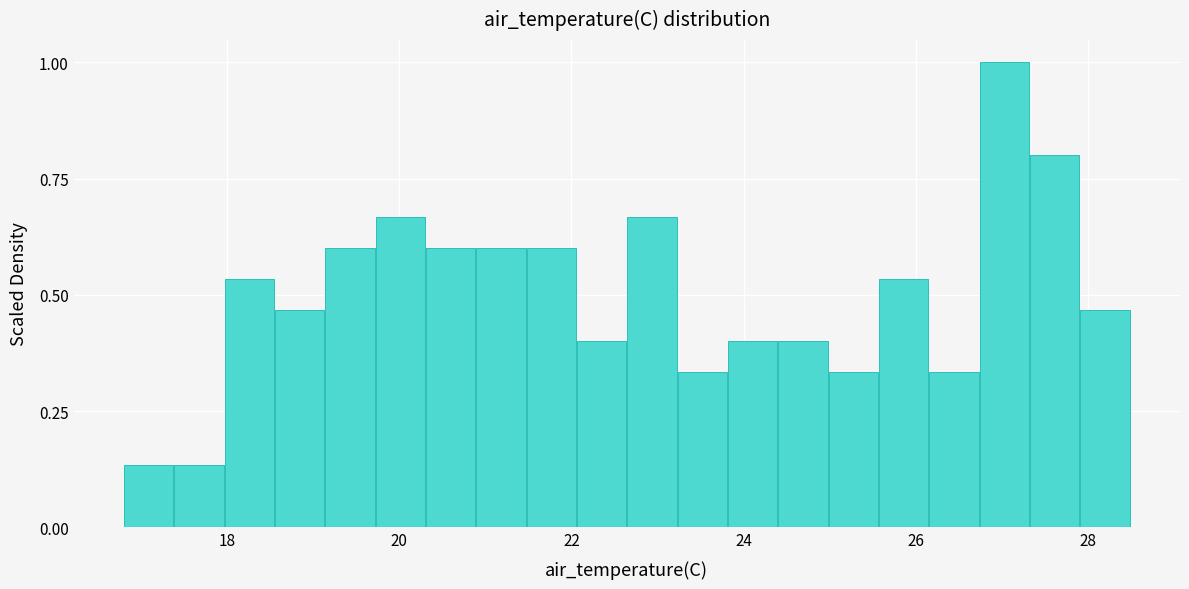

Read against the x-axis, roughly where is the centre of the tallest bar?

27.0